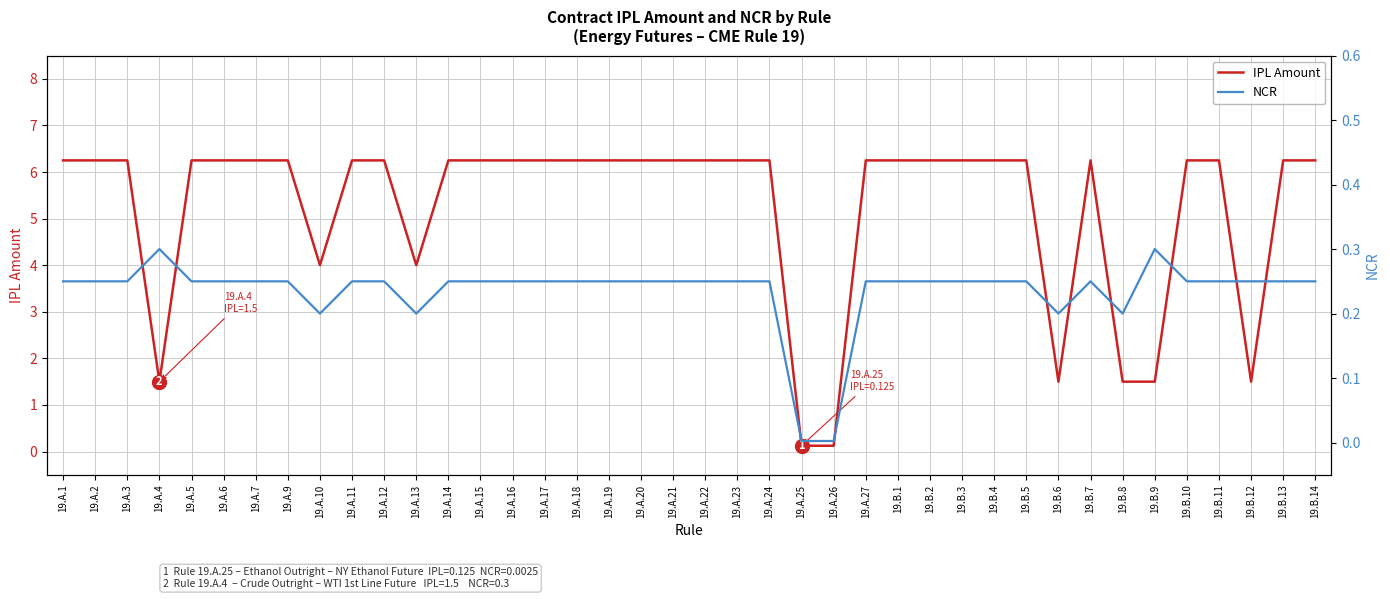

What is the sum of the IPL Amount values at 19.A.26 and 19.A.10?

4.1